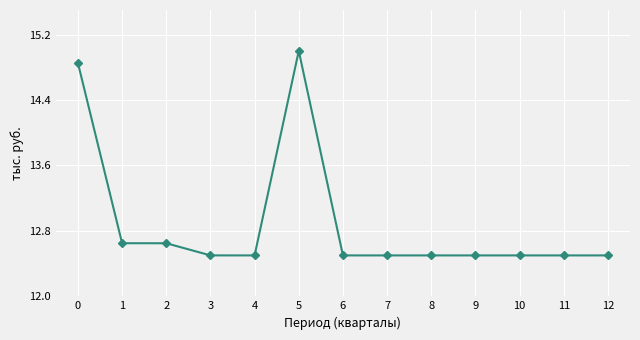

What is the value of the 7th point from the left?

12.5